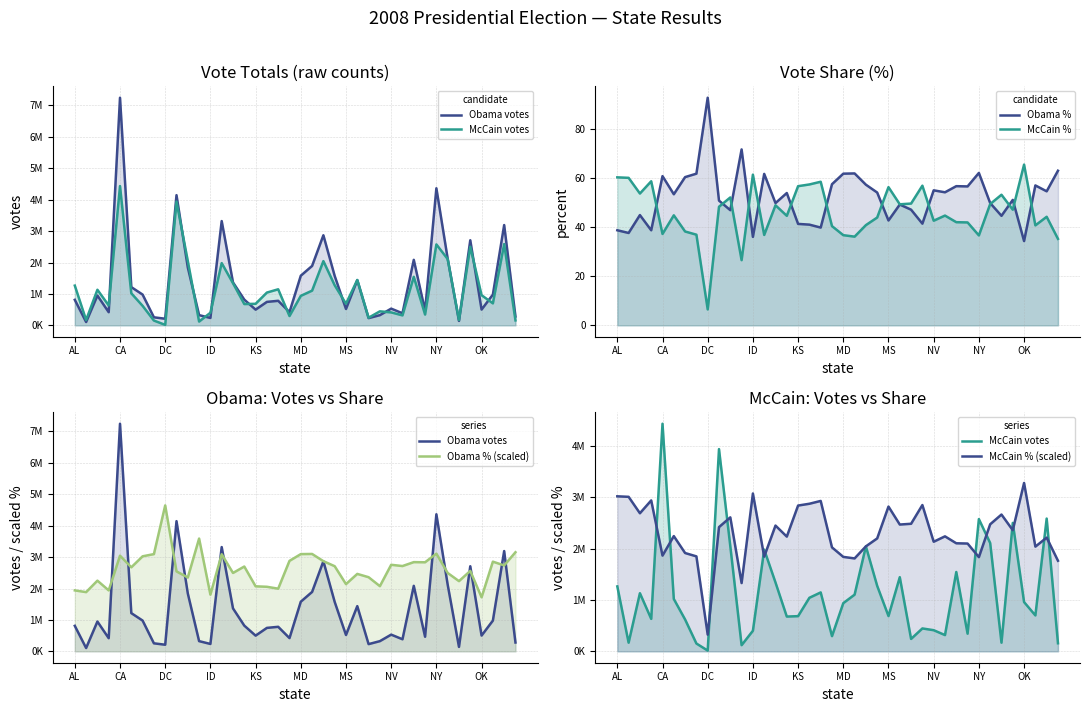

What is the difference between the Obama % (scaled) values at 24 and 31?

695000.0